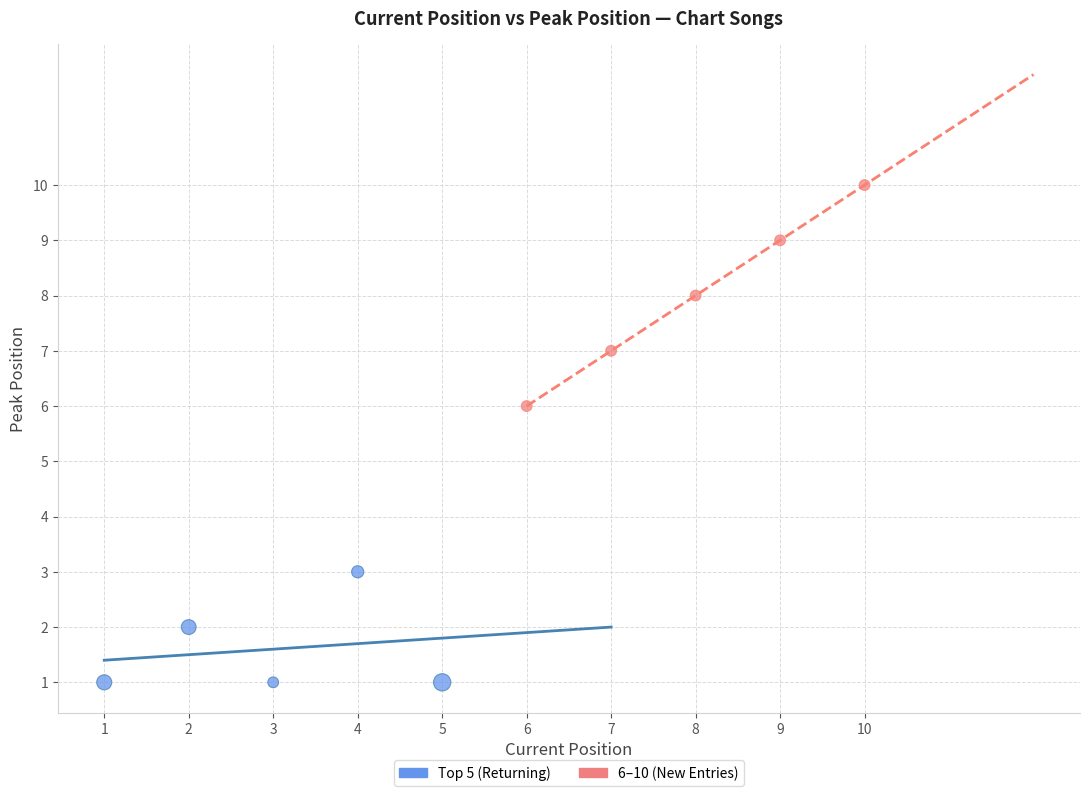

Which series has the largest Y range (max minus min)?

6–10 (New Entries)